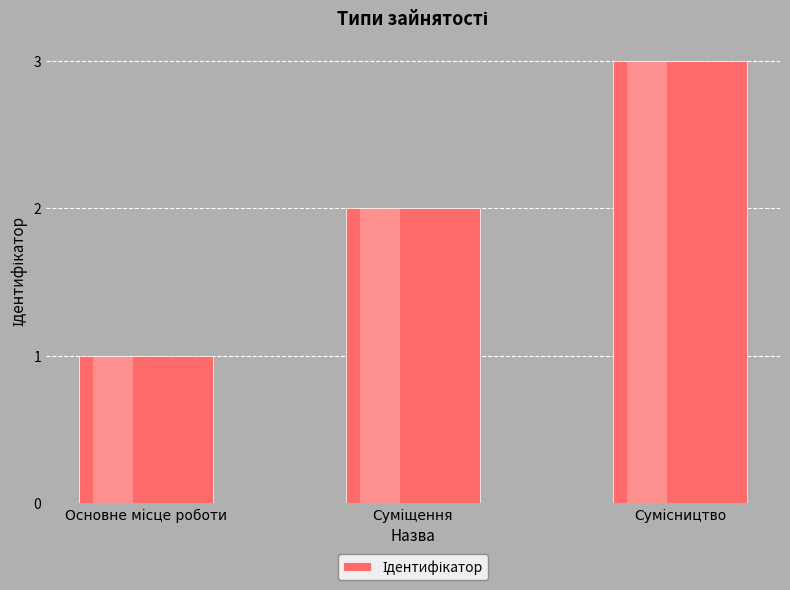

What is the difference between the maximum and minimum values?

2